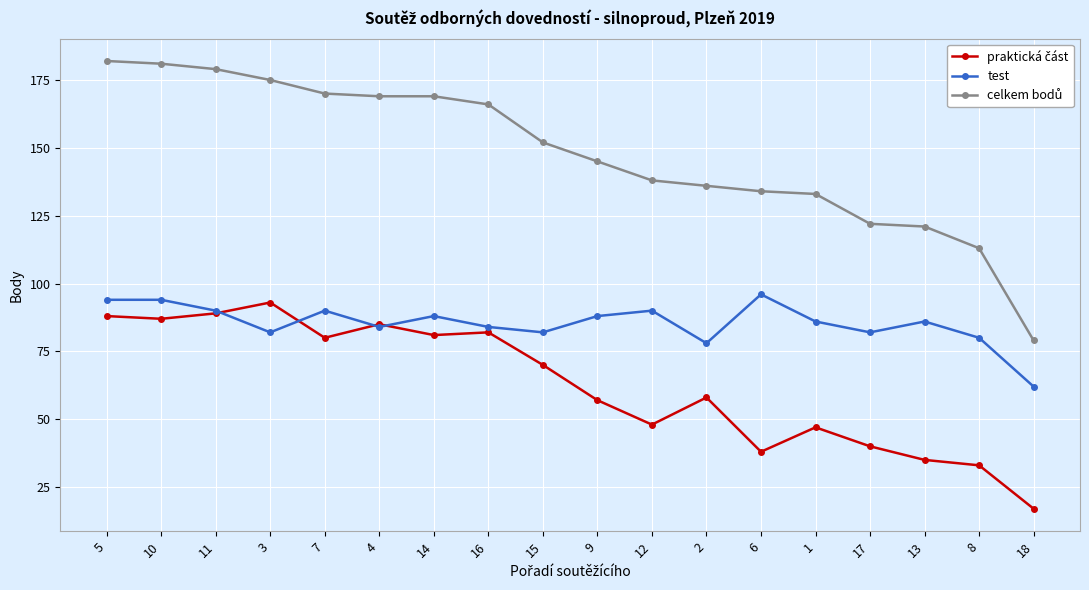

Is it true that test equals 108 at 18?

False